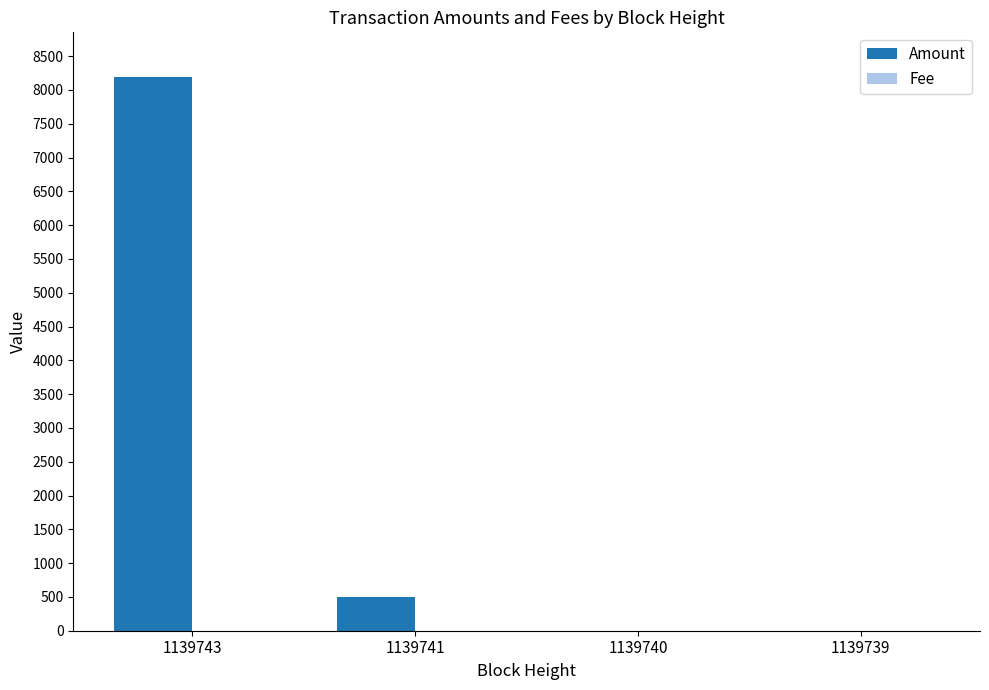

At which label does Amount reach its peak?

1139743